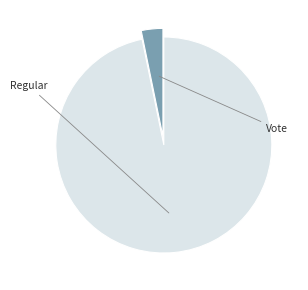

How many segments does this pie chart have?

2